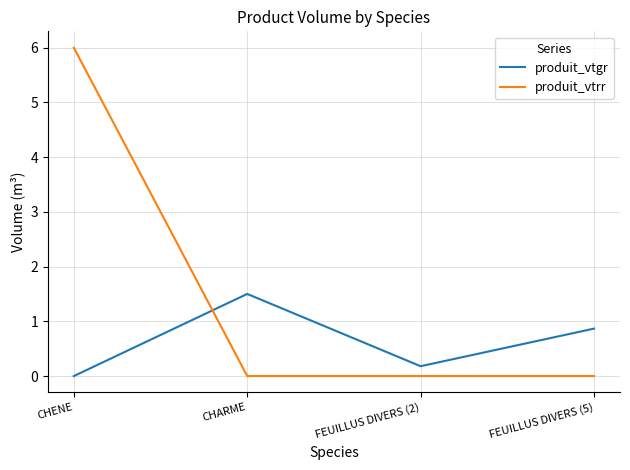

What is the difference between the maximum and minimum values in the produit_vtgr series?

1.5